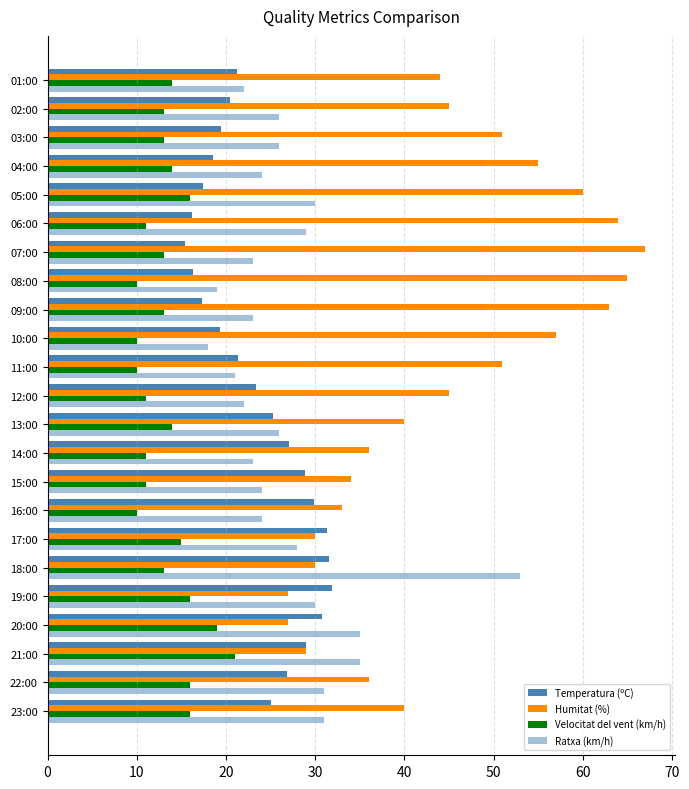

How many values in the Ratxa (km/h) series are below 26?

11